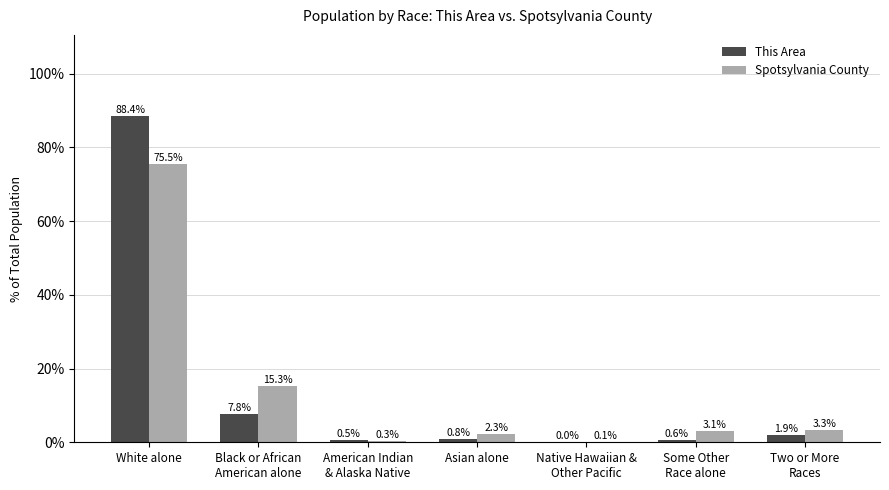

What is the sum of all This Area values?

100.0